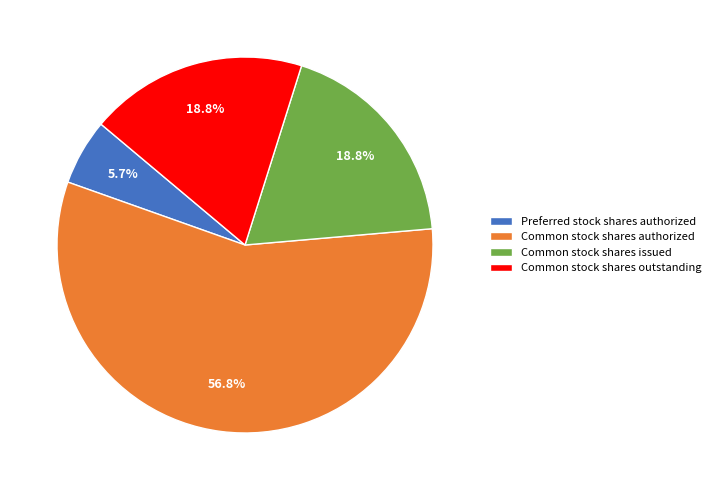

Does any single category account for the majority?

Yes